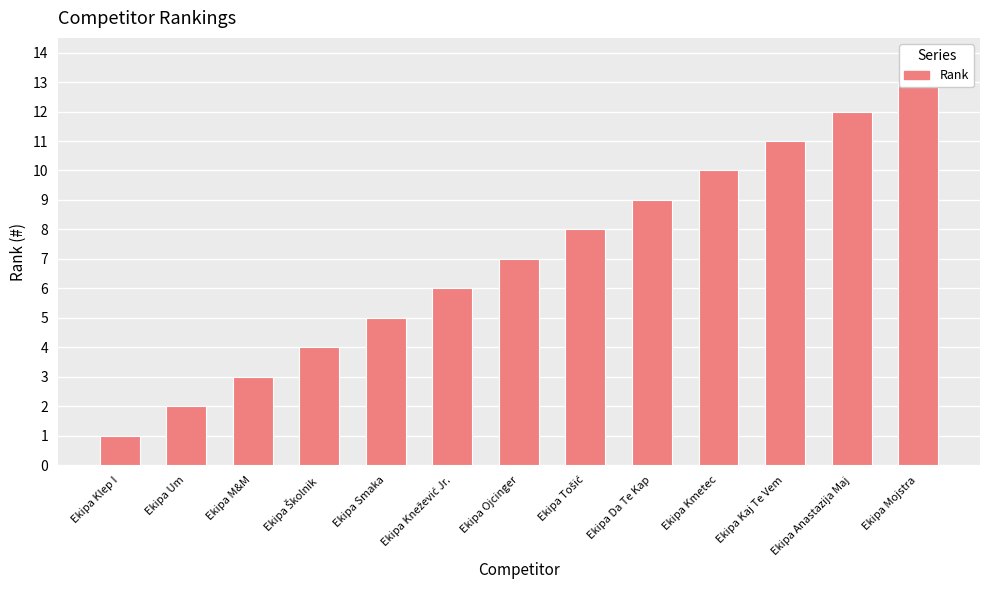

Rank the categories by value from lowest to highest.

Ekipa Klep I, Ekipa Um, Ekipa M&M, Ekipa Školnik, Ekipa Smaka, Ekipa Knežević Jr., Ekipa Ojcinger, Ekipa Tošić, Ekipa Da Te Kap, Ekipa Kmetec, Ekipa Kaj Te Vem, Ekipa Anastazija Maj, Ekipa Mojstra